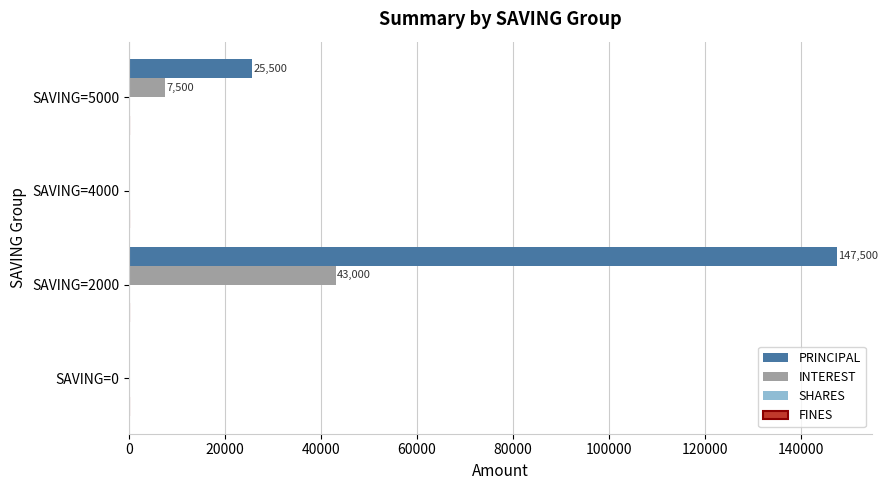

Is the value of PRINCIPAL at SAVING=2000 greater than the value of INTEREST at SAVING=0?

Yes